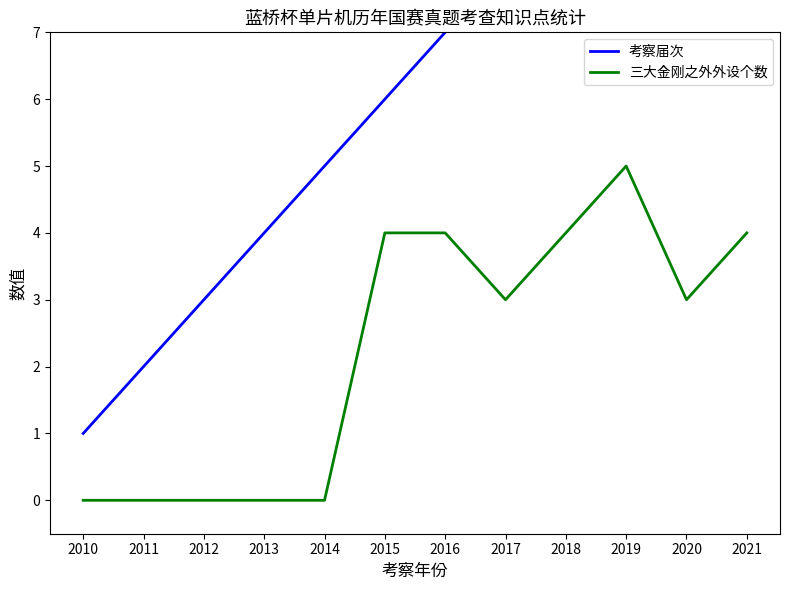

Rank the series by their average value, from highest to lowest.

考察届次, 三大金刚之外外设个数